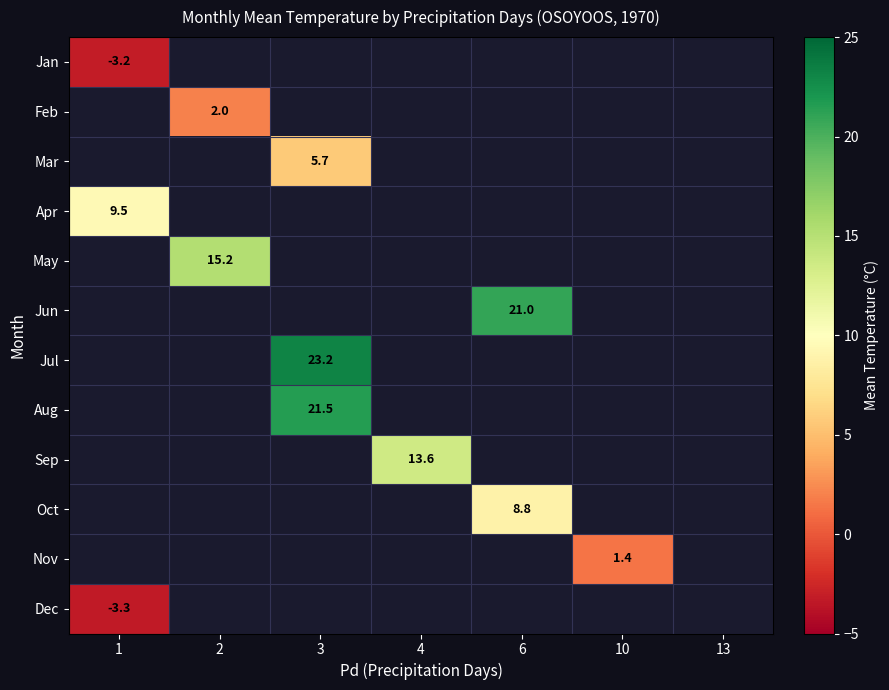

True or false: Sep has a value of 13.6 at 4.

True